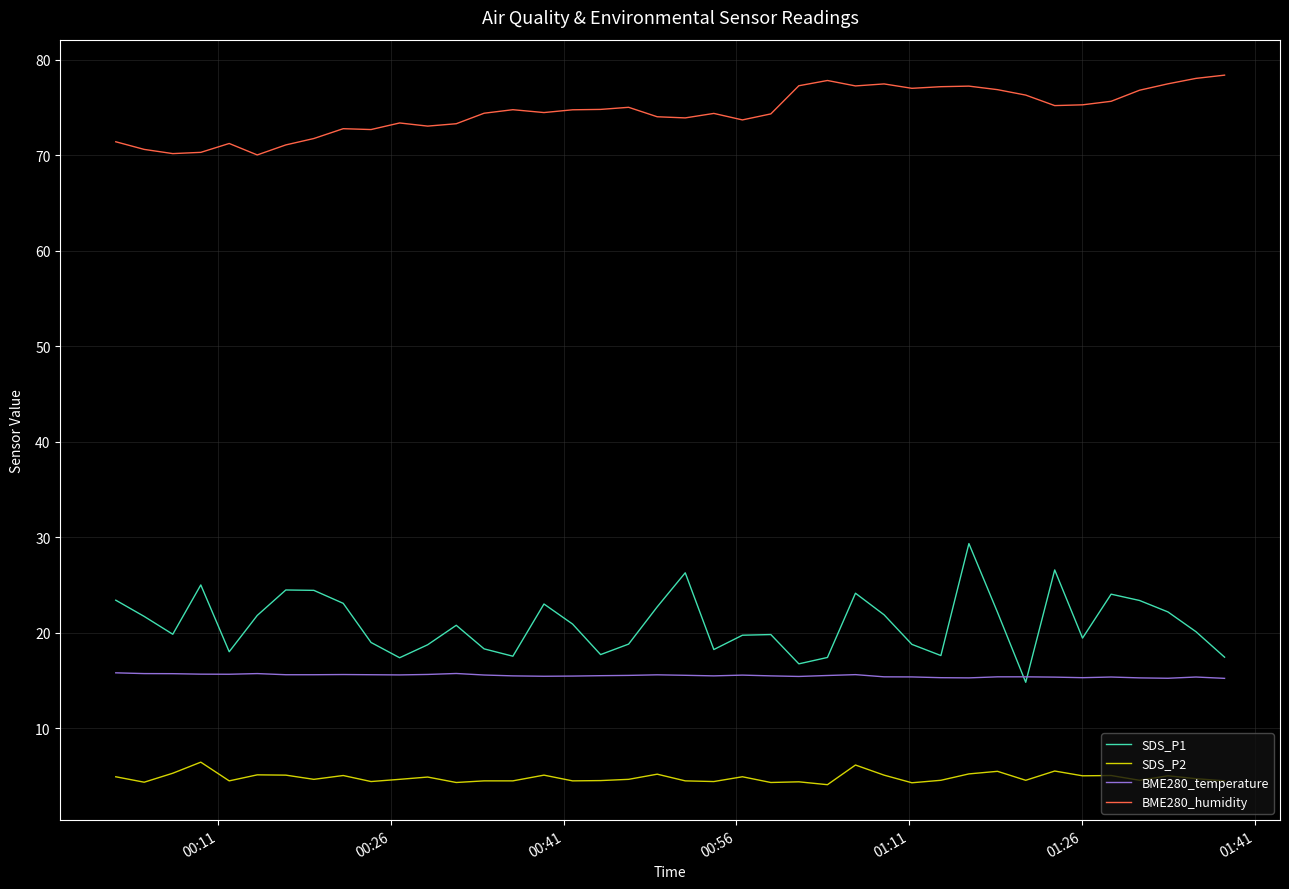

Which series has the largest total across all categories?

BME280_humidity